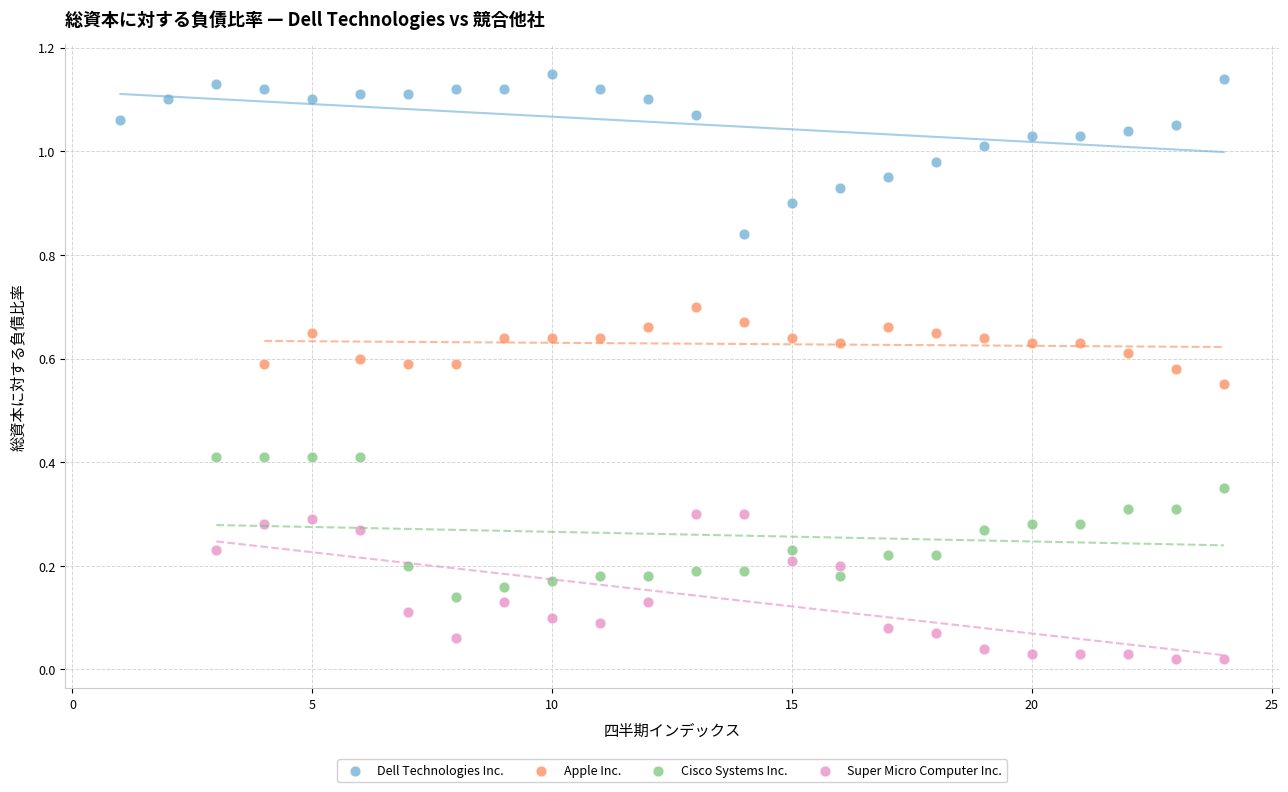

Which series contains the lowest Y value?

Super Micro Computer Inc.